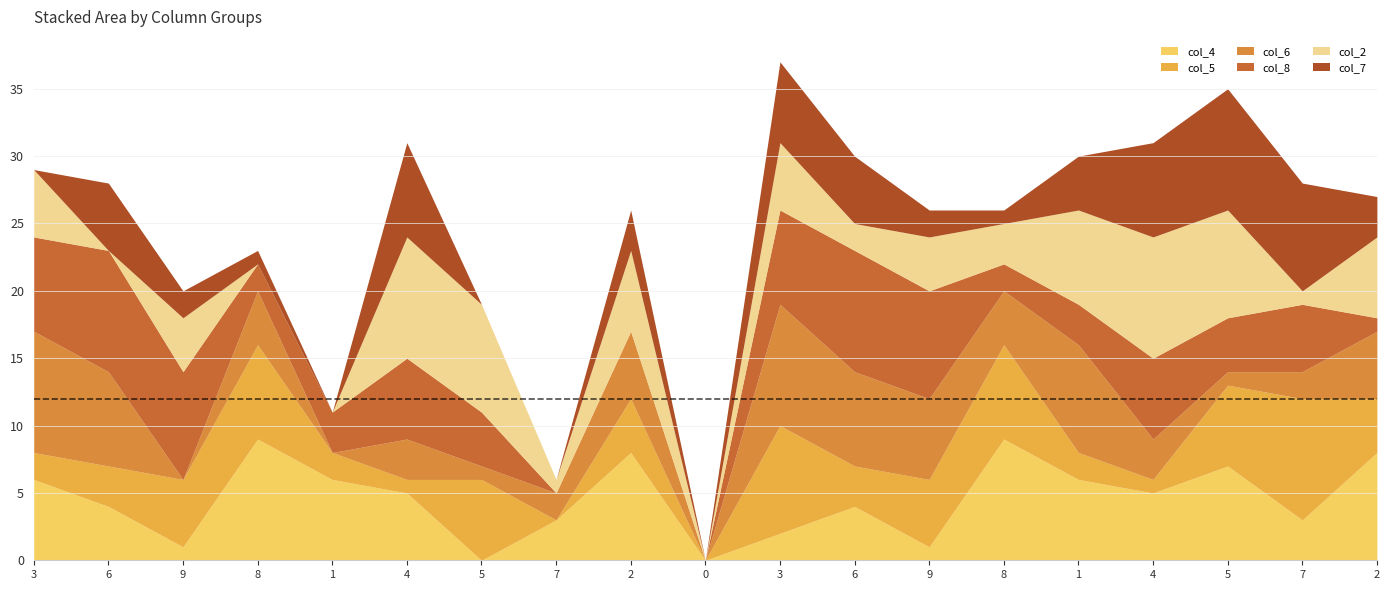

How many intersections are there between col_4 and col_8?

8